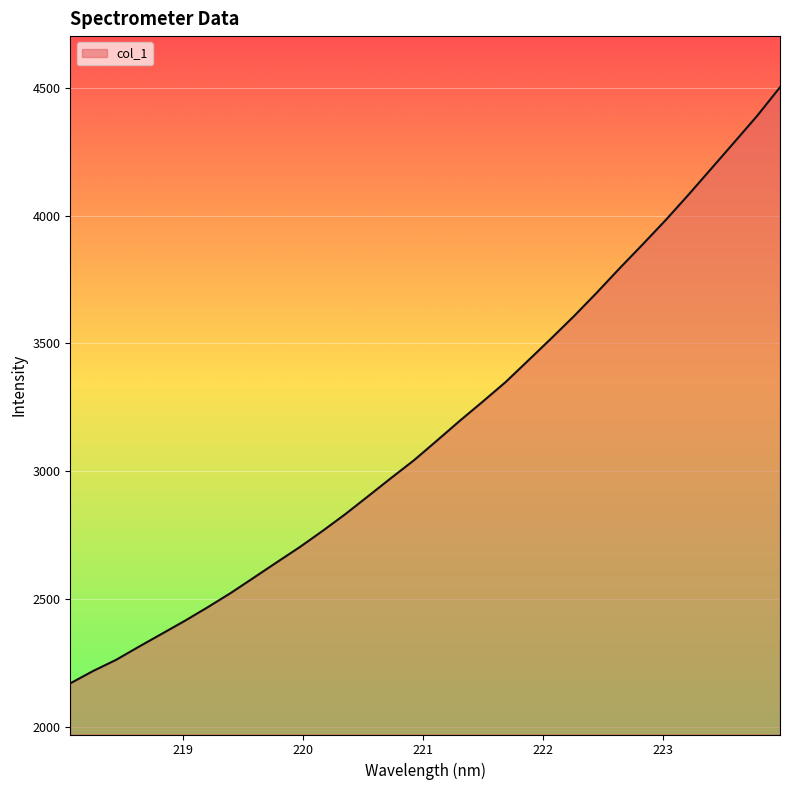

How many values are below 3119?

16